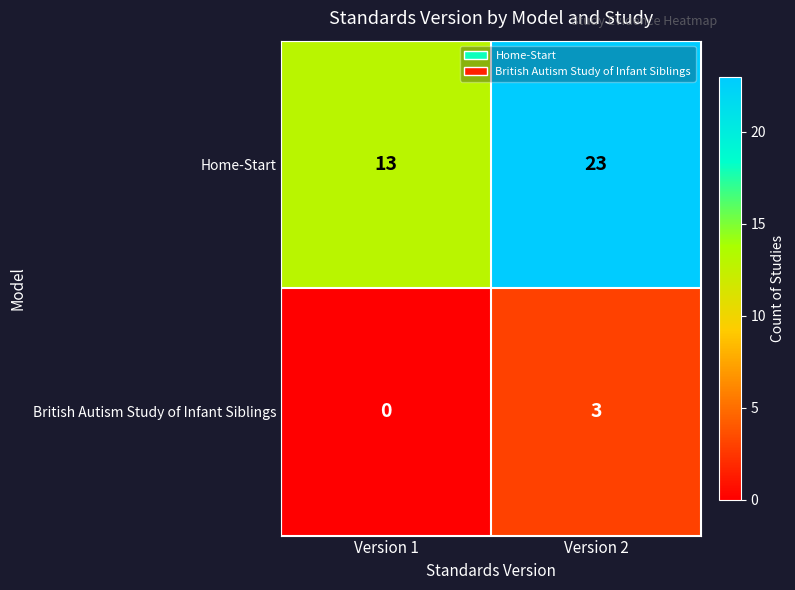

What is the sum of the British Autism Study of Infant Siblings values at Version 1 and Version 2?

3